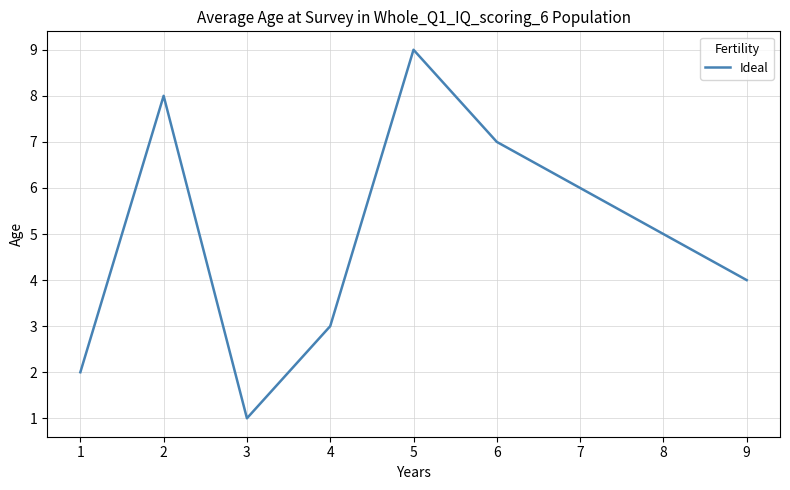

What is the average value?

5